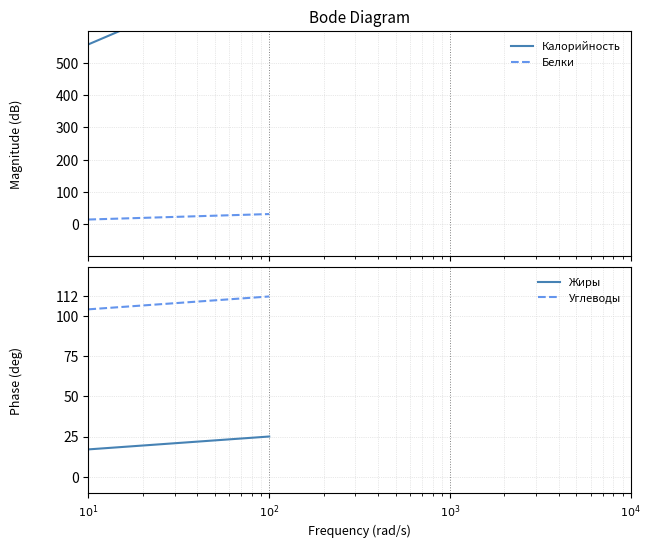

What is the greatest value displayed?

798